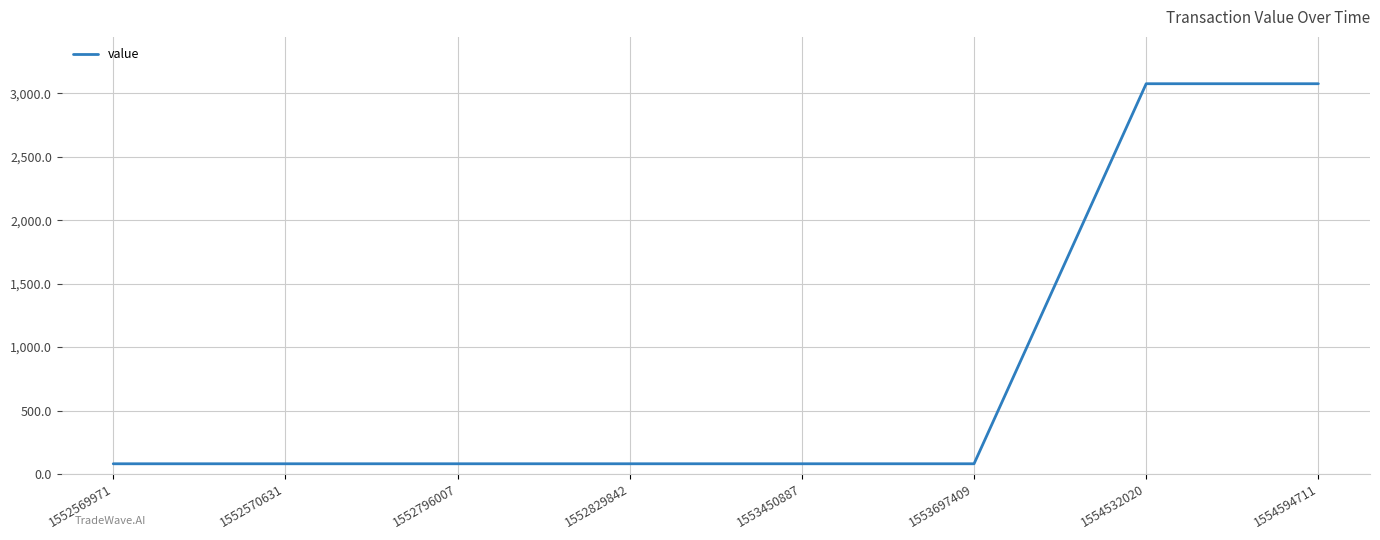

True or false: the data shows 1455.3 at 1554532020.

False